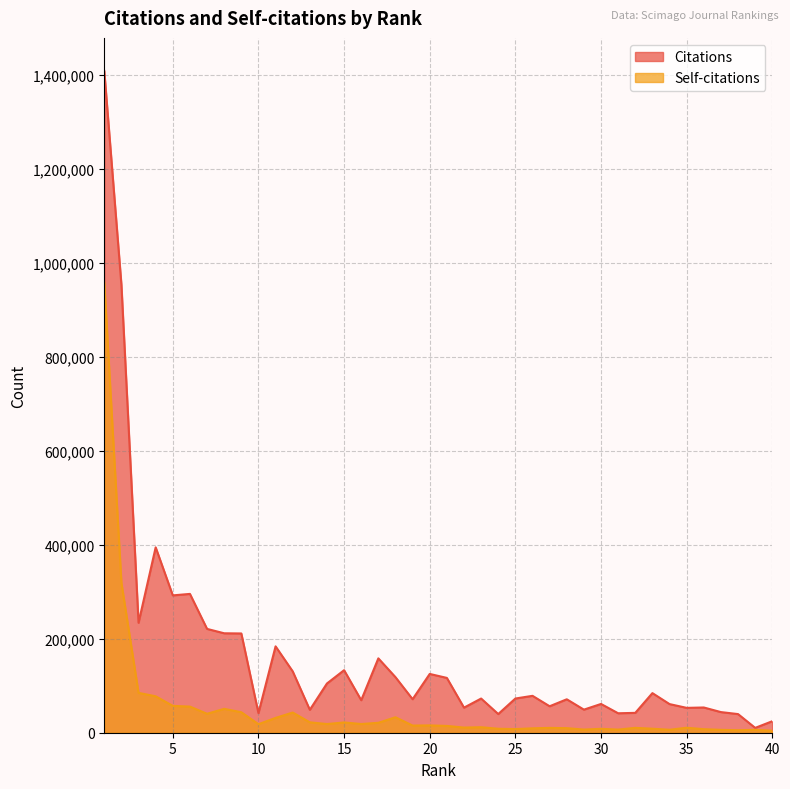

True or false: Self-citations and Citations cross at least once.

False